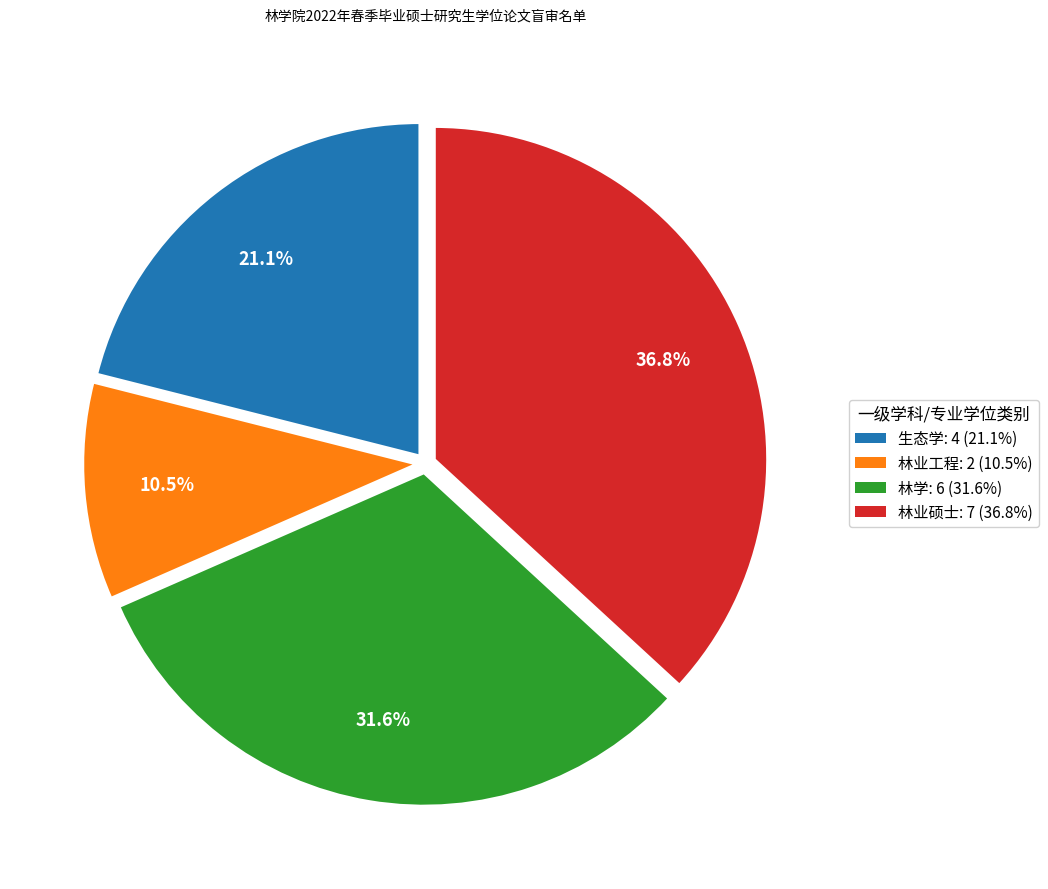

What is the smallest slice in the pie chart?

林业工程